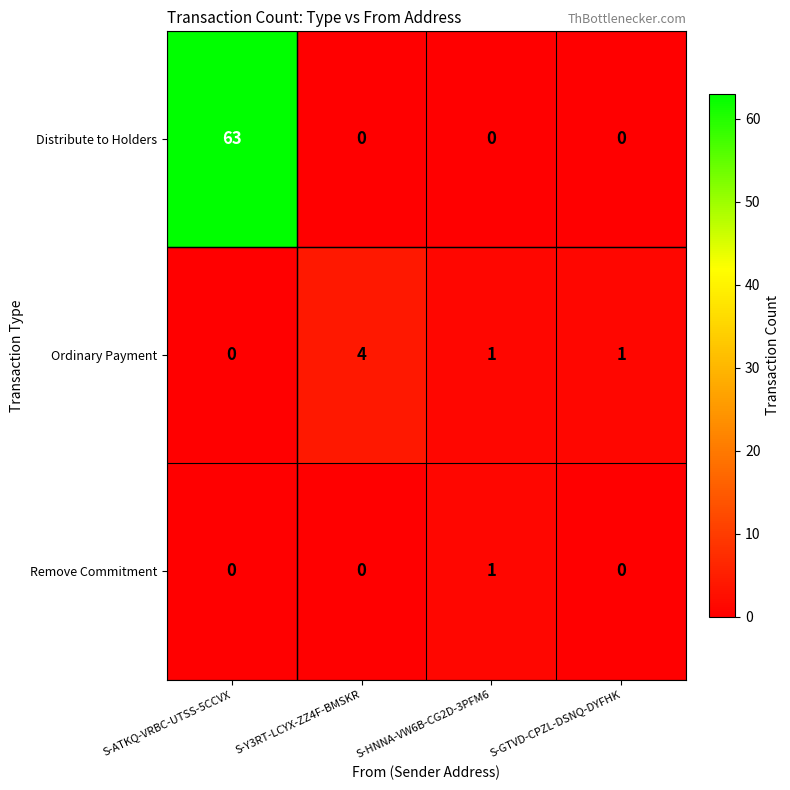

The value of Ordinary Payment at S-ATKQ-VRBC-UTSS-5CCVX is -2. True or false?

False